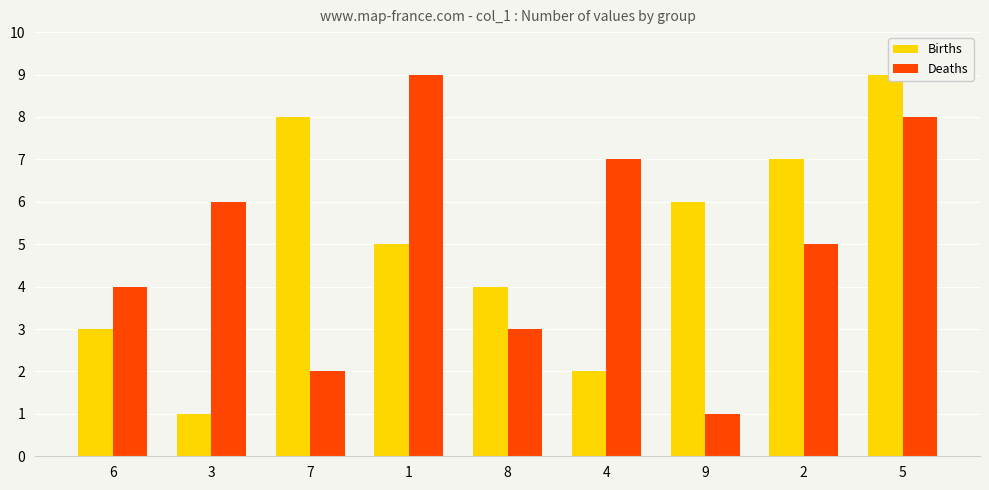

Reading left to right, extract all data points from this chart.

Births: 6=3	3=1	7=8	1=5	8=4	4=2	9=6	2=7	5=9
Deaths: 6=4	3=6	7=2	1=9	8=3	4=7	9=1	2=5	5=8